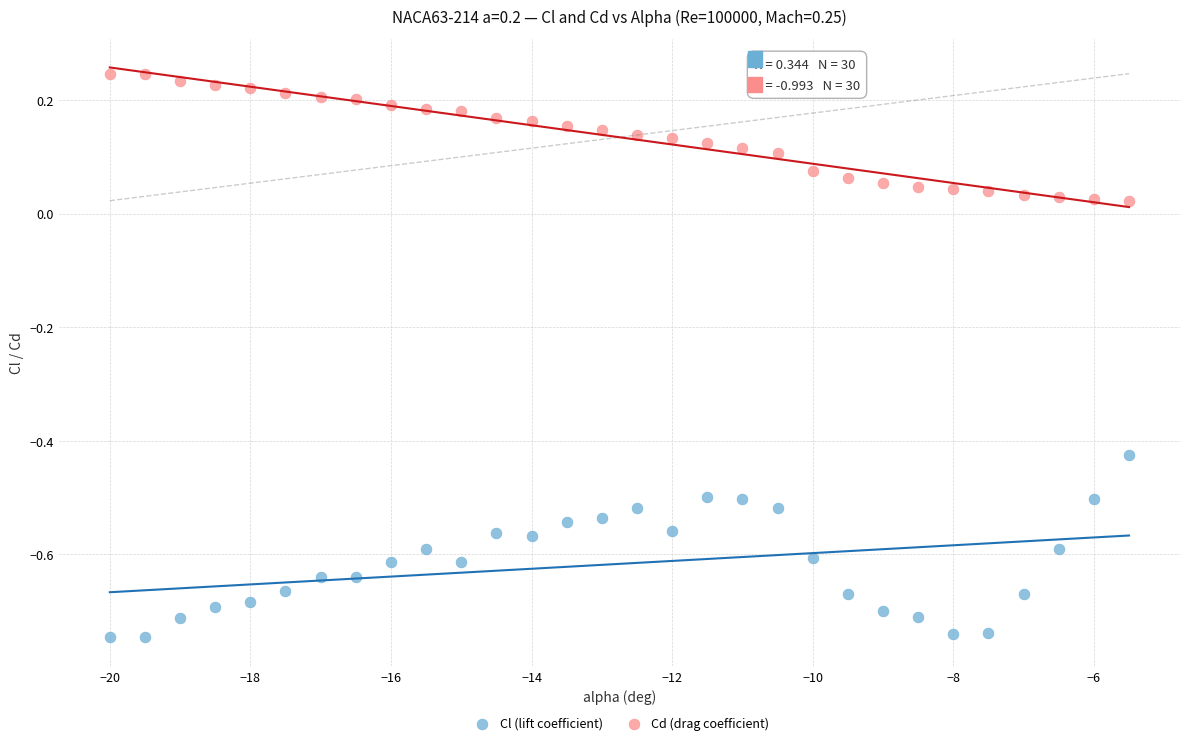

Which series contains the lowest Y value?

Cl (lift coefficient)